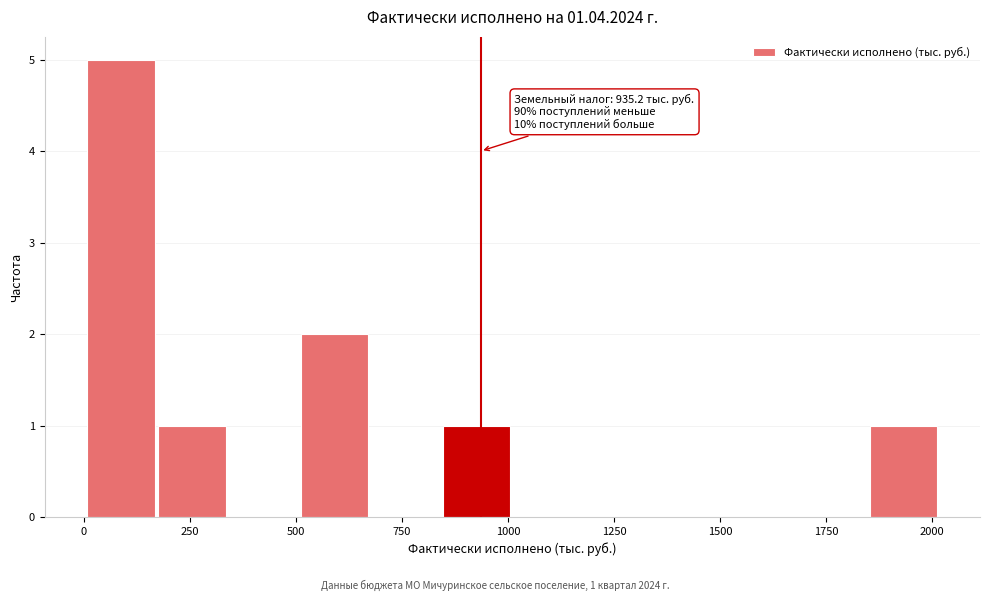

Read against the x-axis, roughly where is the centre of the tallest bar?

100